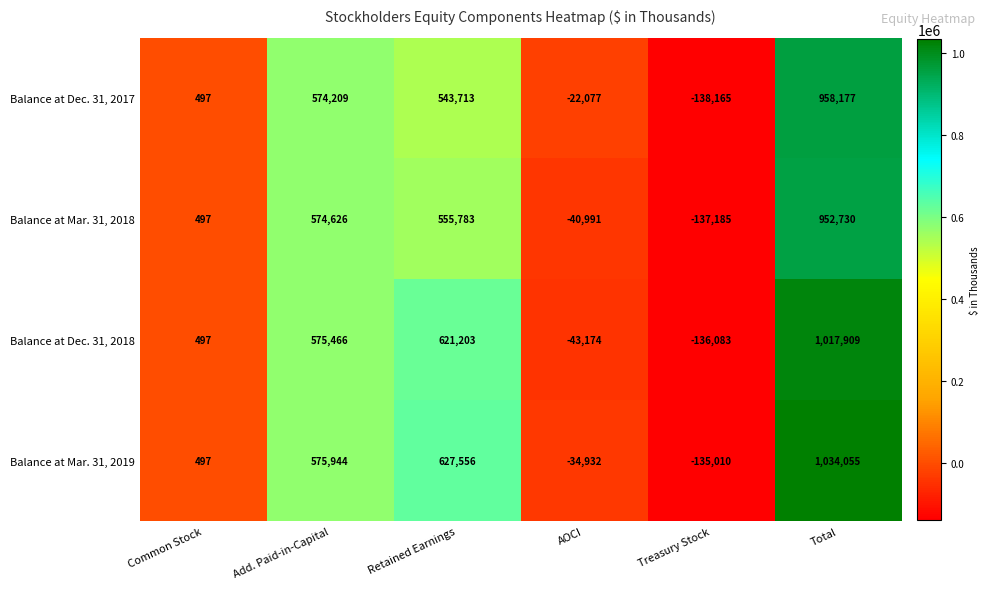

Reading right to left, list all the values displayed in this chart.

Balance at Dec. 31, 2017: 958177	-138165	-22077	543713	574209	497
Balance at Mar. 31, 2018: 952730	-137185	-40991	555783	574626	497
Balance at Dec. 31, 2018: 1017909	-136083	-43174	621203	575466	497
Balance at Mar. 31, 2019: 1034055	-135010	-34932	627556	575944	497